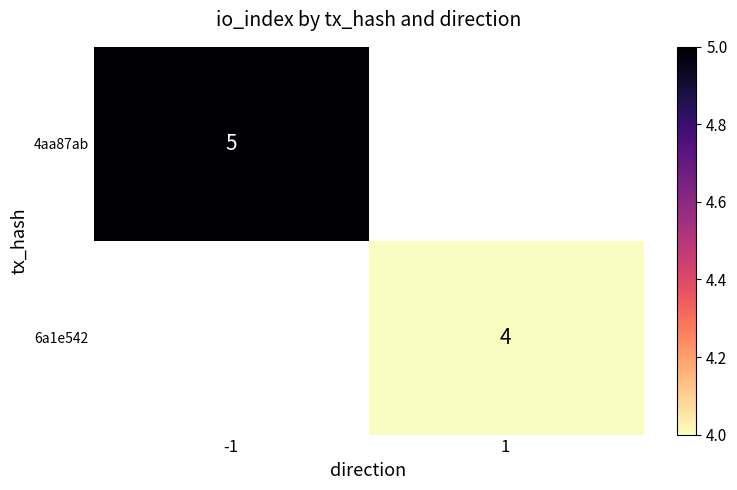

The value of 4aa87ab at -1 is 7.3. True or false?

False